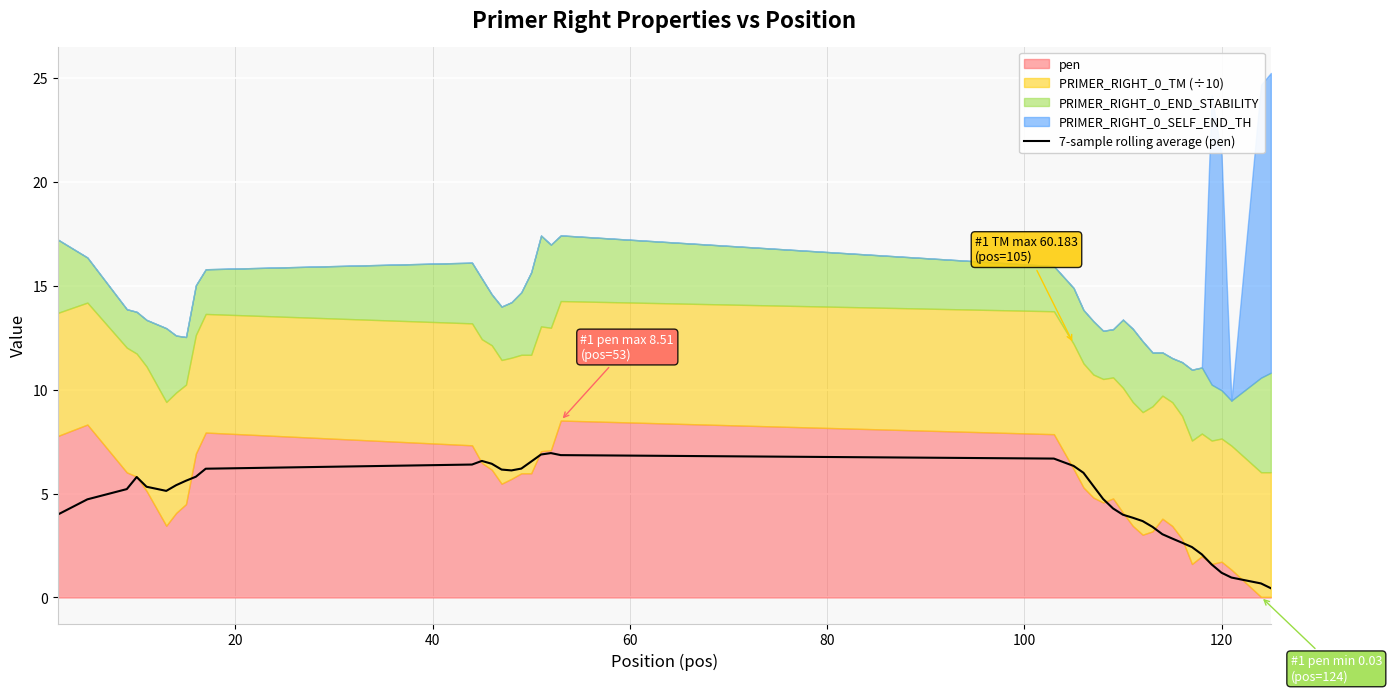

What is the maximum value for 7-sample rolling average (pen)?

6.9